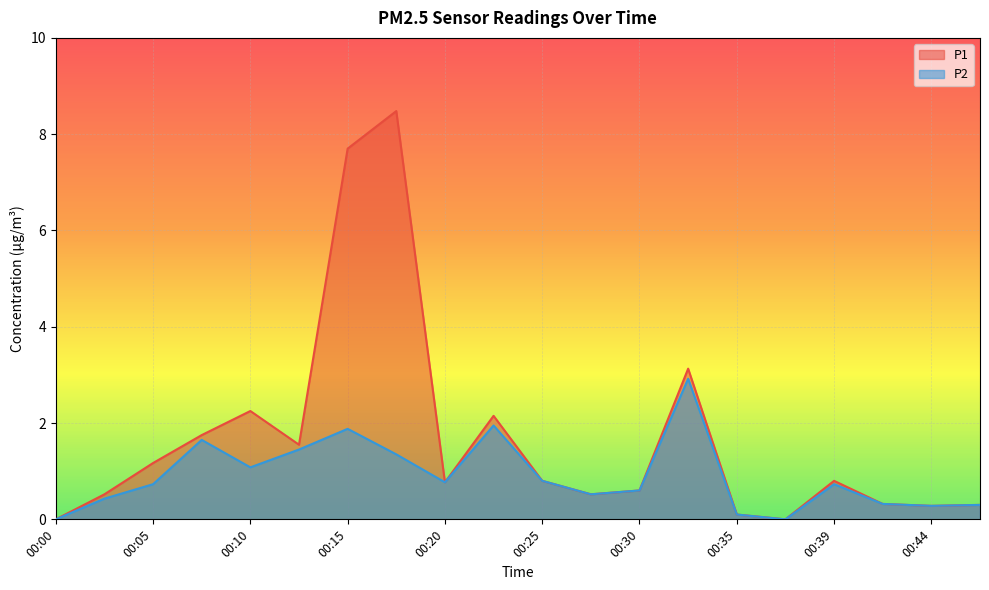

How many lines are shown in the chart?

2